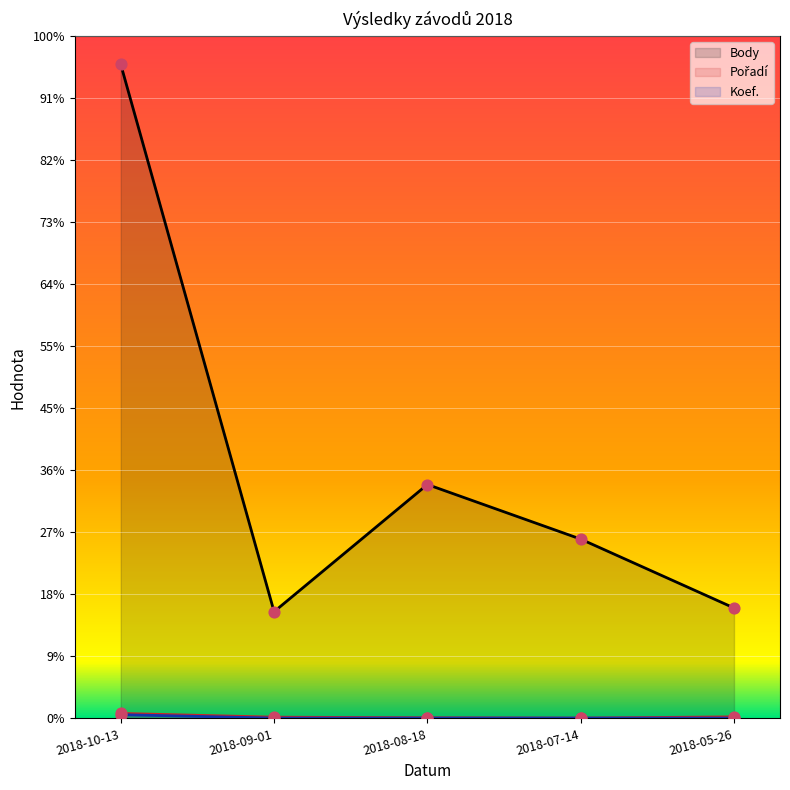

Which series has the largest Y range (max minus min)?

Body